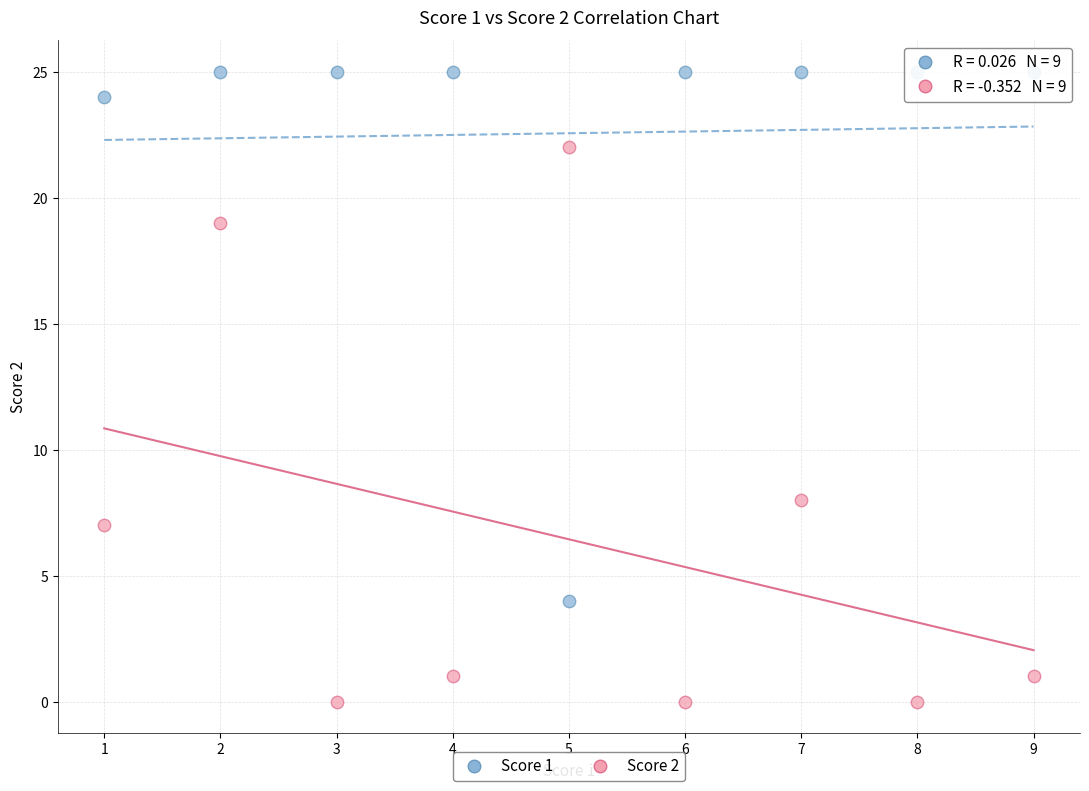

Across all series, what Y value is closest to 12?

8